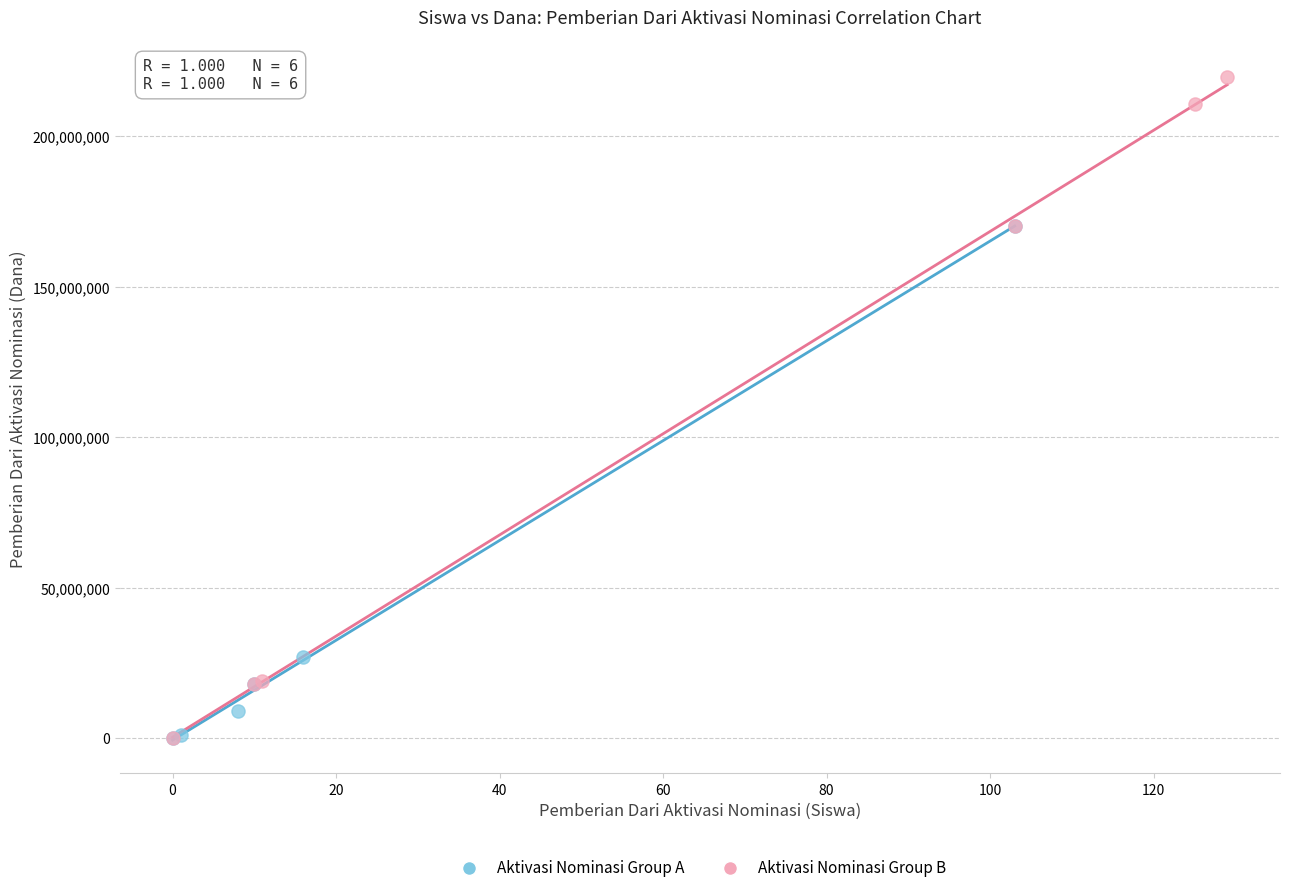

What are all the series names shown in the legend?

Aktivasi Nominasi Group A, Aktivasi Nominasi Group B